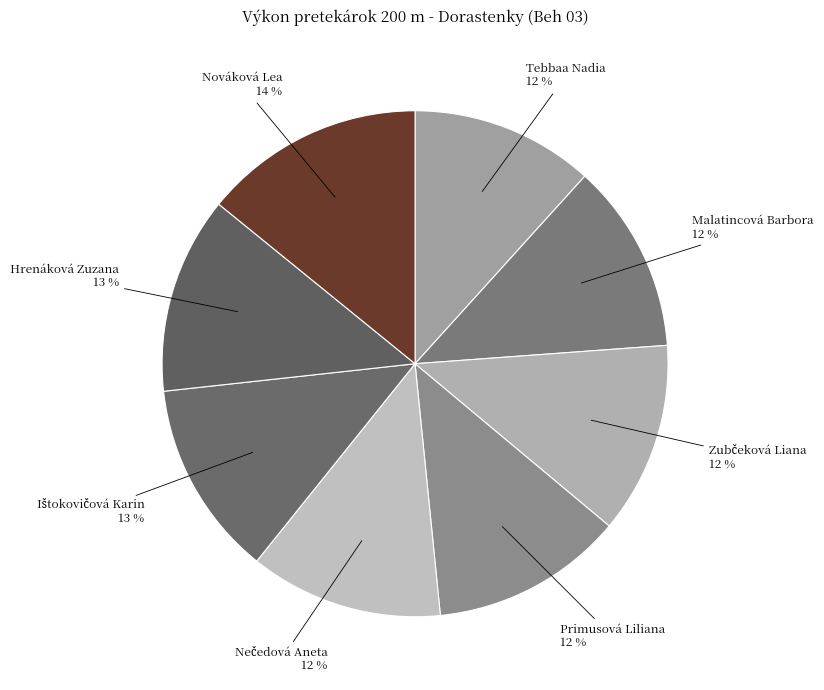

Does any single category account for the majority?

No